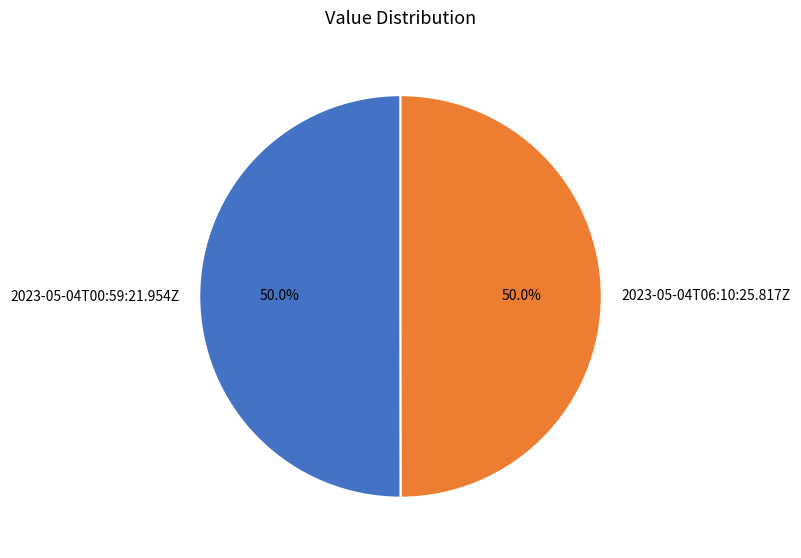

Do 2023-05-04T06:10:25.817Z and 2023-05-04T00:59:21.954Z together represent more than half of the pie?

Yes